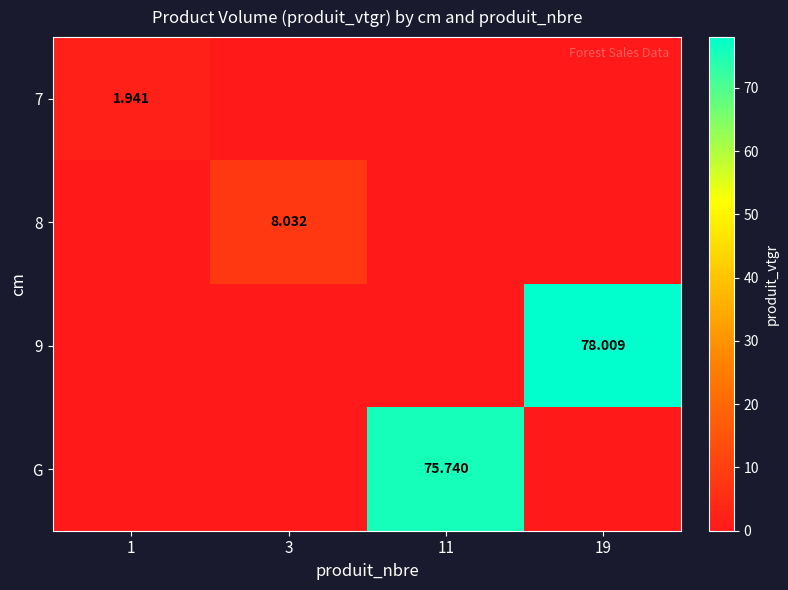

Which category has the highest value in the G series?

11